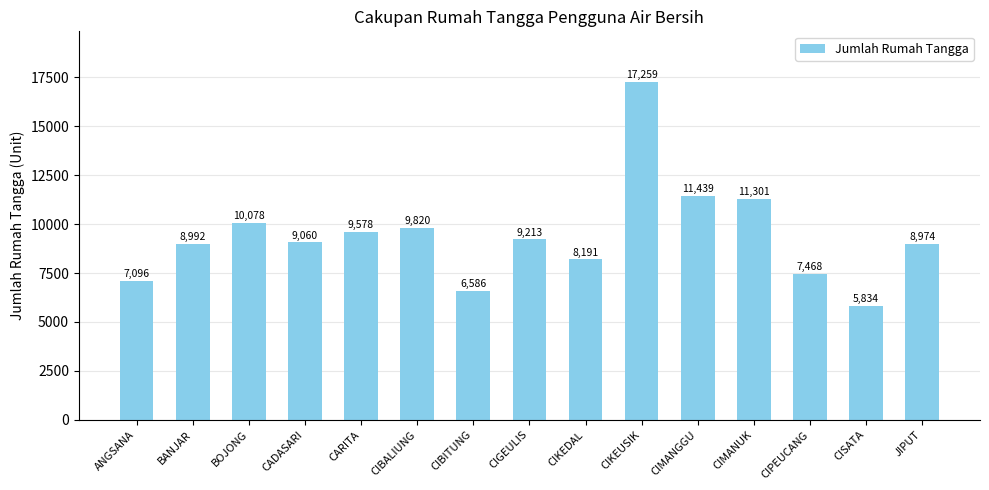

Where is the data nearest to the value 11546?

CIMANGGU